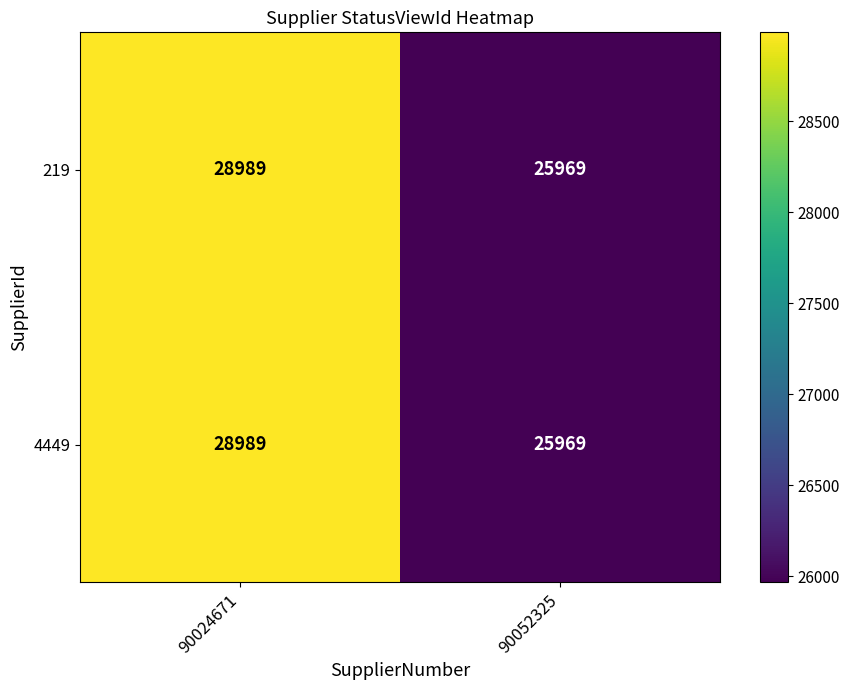

What is the minimum value for 4449?

25969